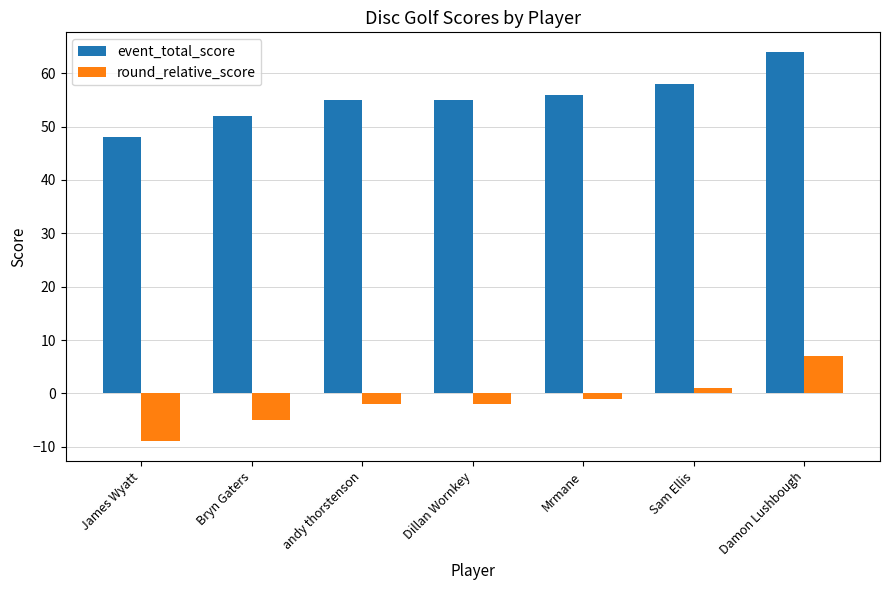

The event_total_score series shows 103 at Damon Lushbough. True or false?

False